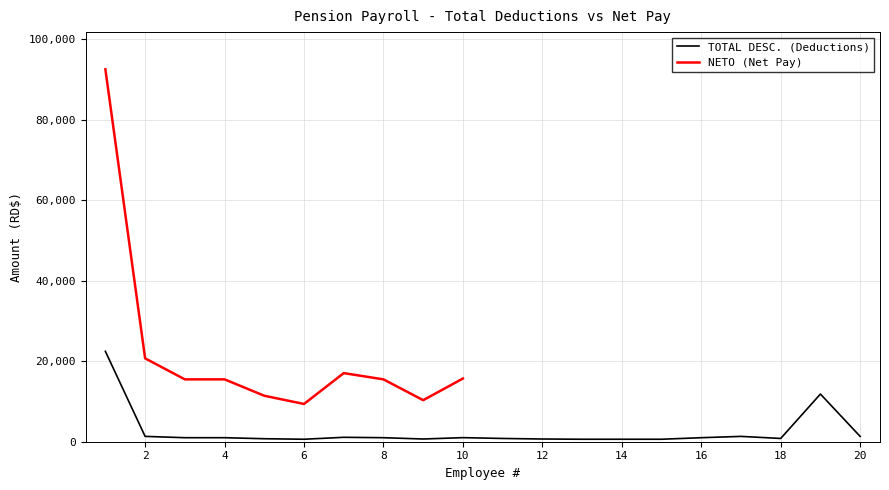

Reading left to right, what are all the values shown in this chart?

1=22455.3	2=1328.2	3=1000.1	4=1000.1	5=744.2	6=616.0	7=1097.7	8=1000.1	9=675.1	10=1013.1	11=811.6	12=675.1	13=616.0	14=616.0	15=616.0	16=1000.1	17=1325.2	18=811.1	19=11847.0	20=1325.2